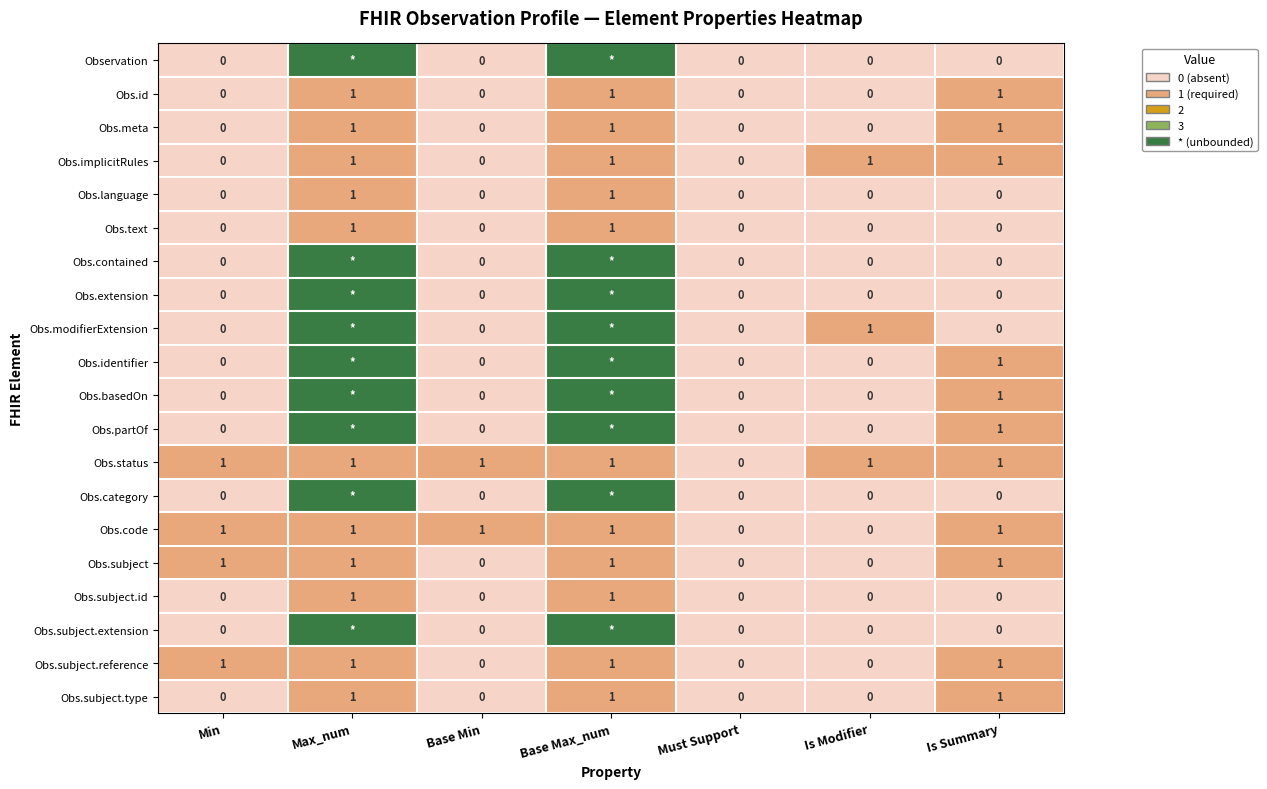

Count the Obs.status values in the range 1 to 2.

6